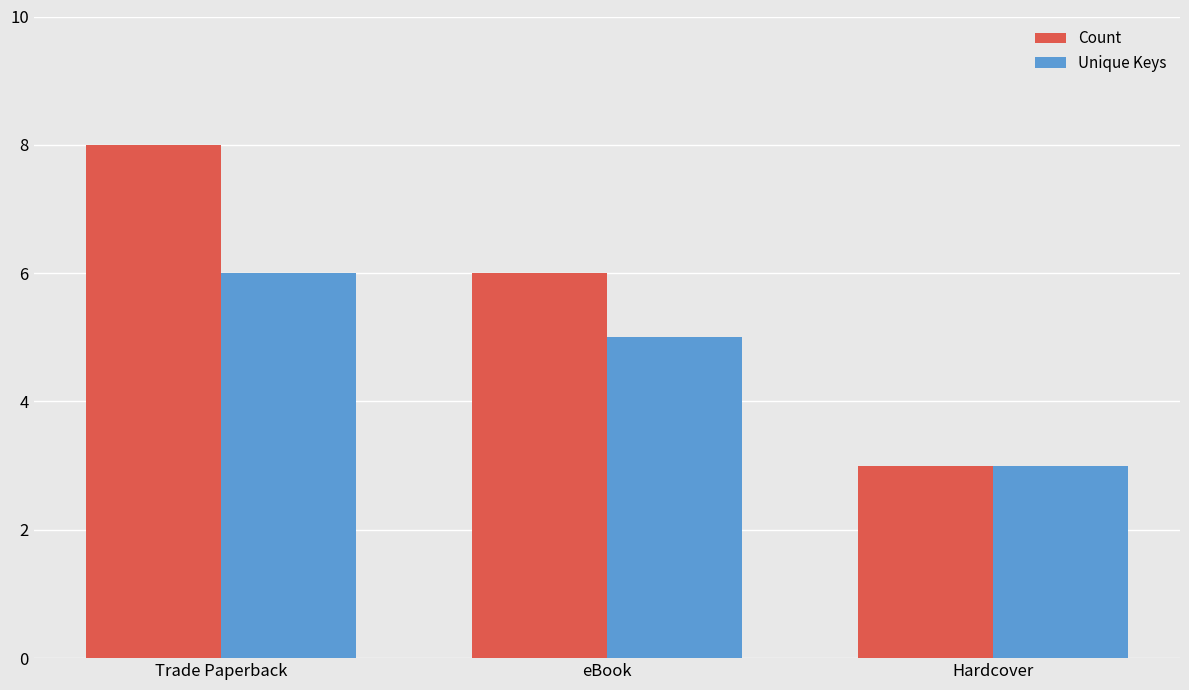

Rank the categories by Count value from lowest to highest.

Hardcover, eBook, Trade Paperback